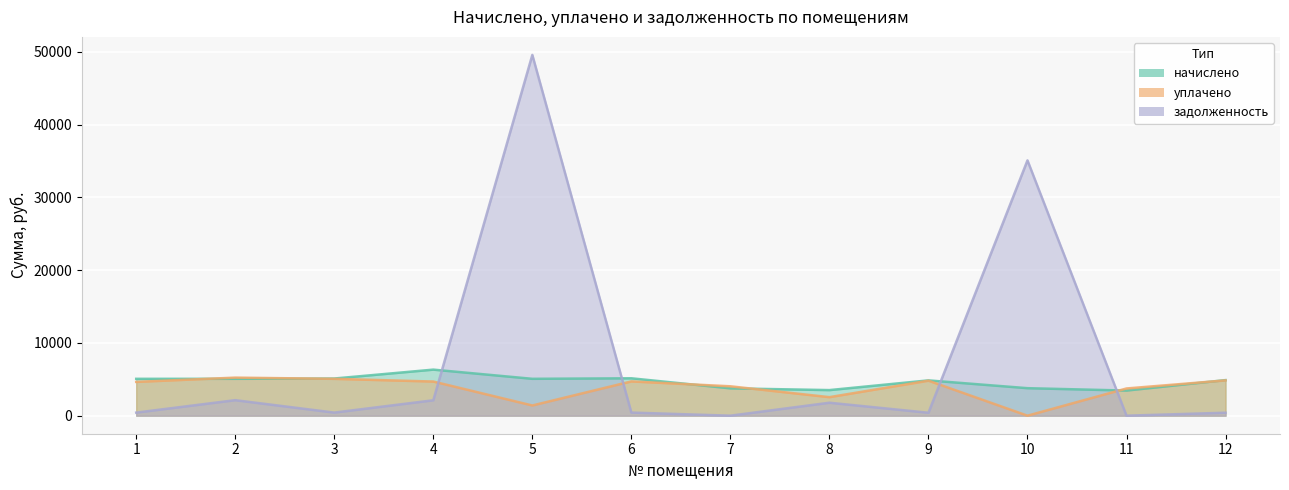

Where is начислено nearest to the value 4891?

12